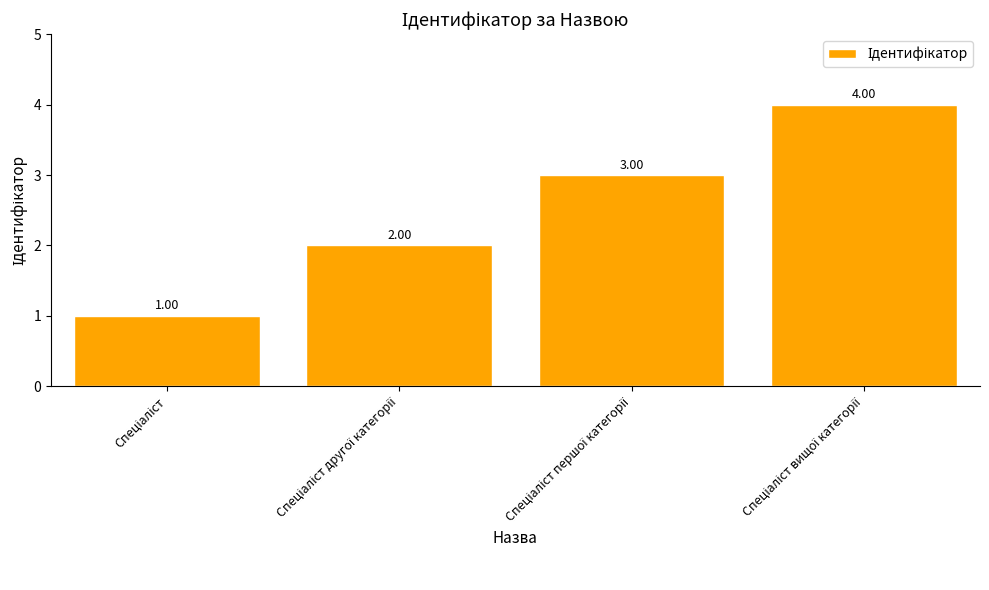

What is the value of the 3rd bar from the left?

3